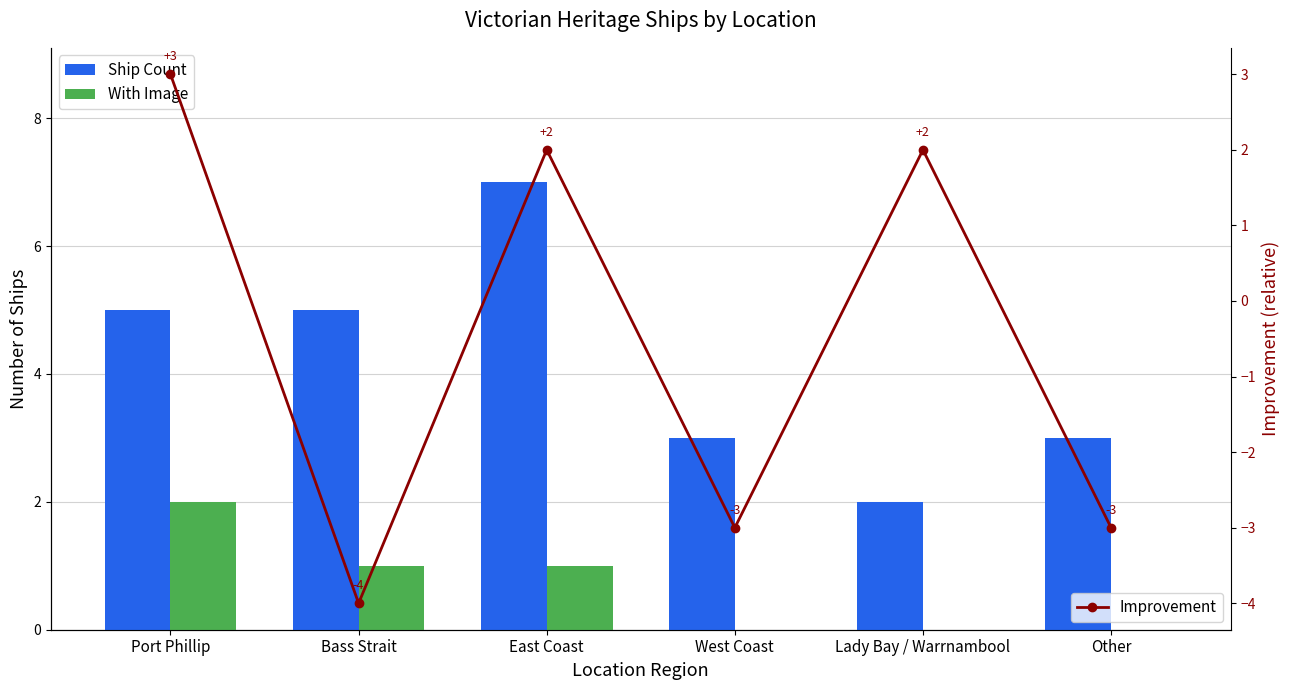

How many groups of bars are there?

6